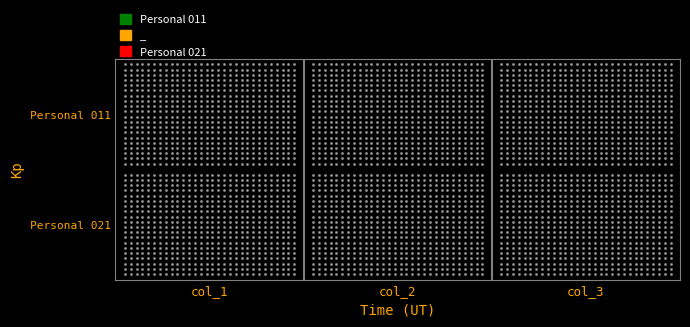

Reading left to right, extract all data points from this chart.

Personal 011: col_1=83.0	col_2=34.0	col_3=41.0
Personal 021: col_1=11.0	col_2=7.0	col_3=63.6